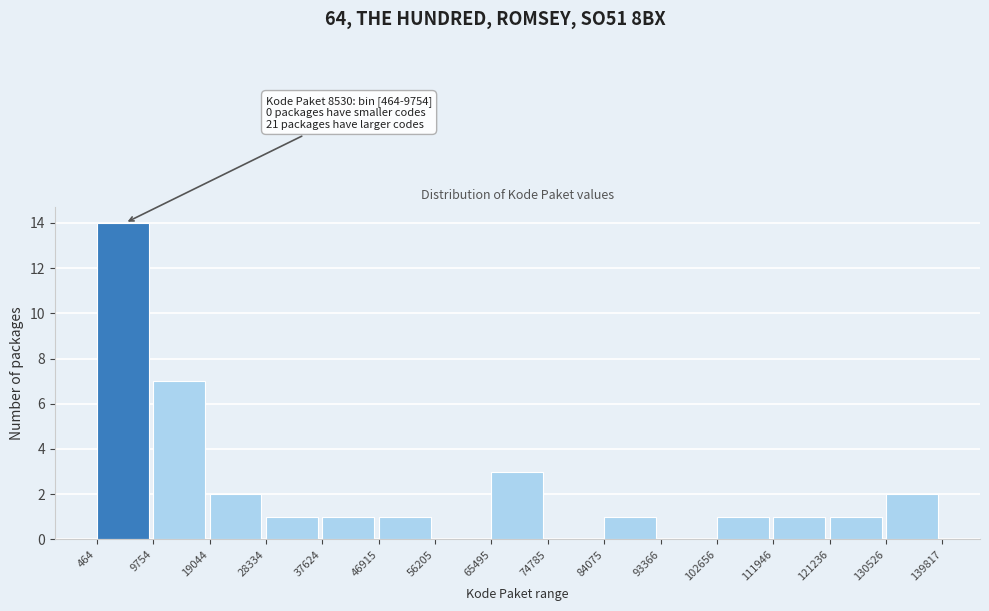

Over which range of the x-axis is the bar tallest?

464 to 9754